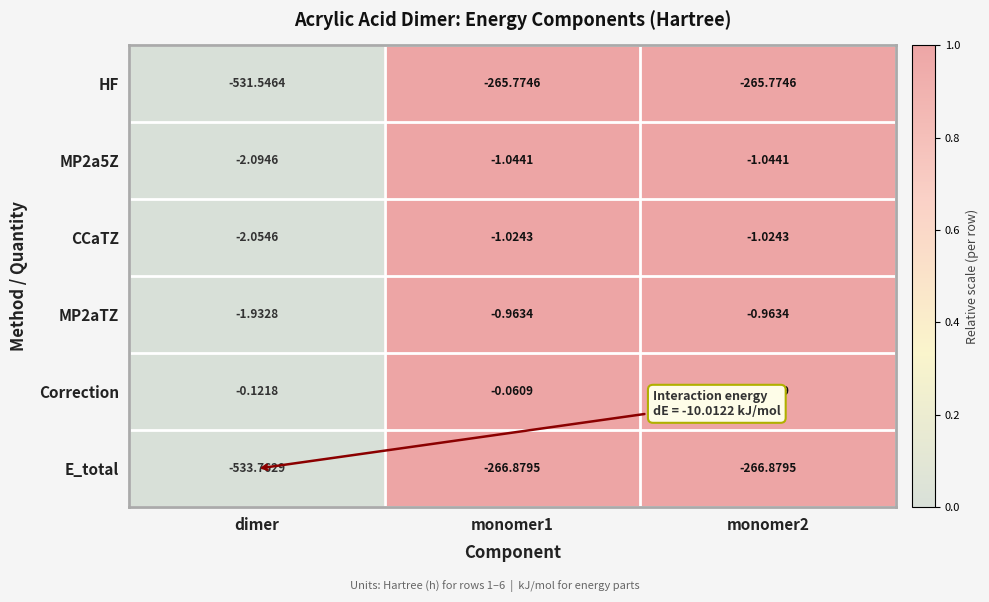

Count the number of categories in the chart.

3